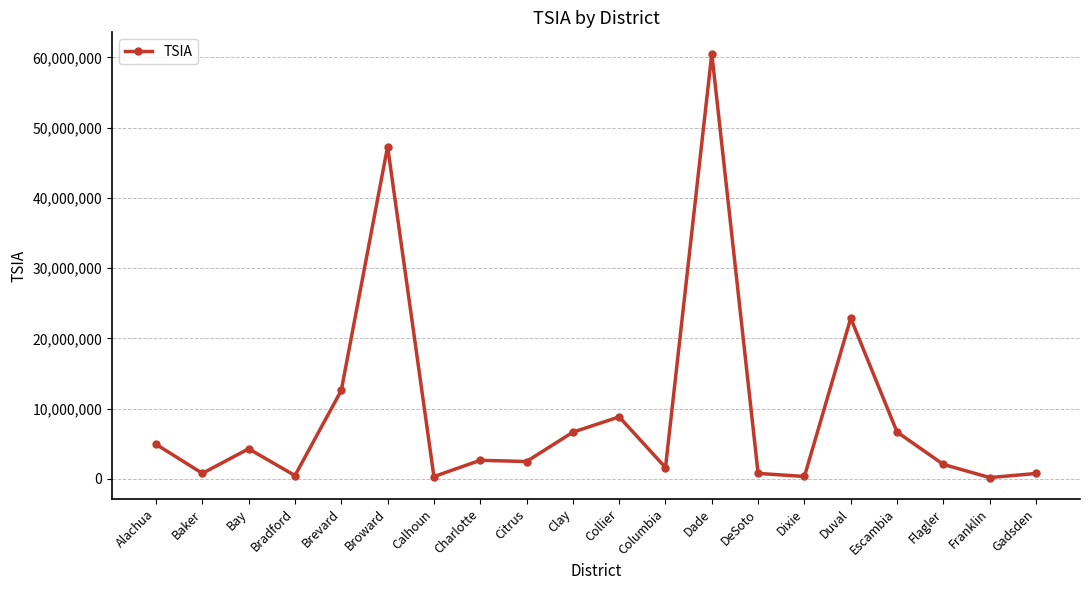

Where is the data nearest to the value 30379586?

Duval